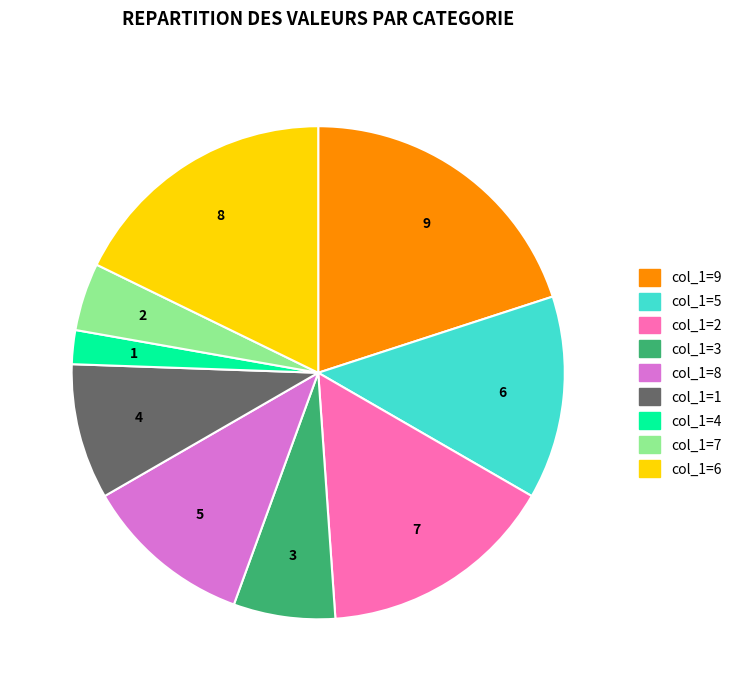

Approximately how many times larger is the value at col_1=1 compared to col_1=9?

0.4